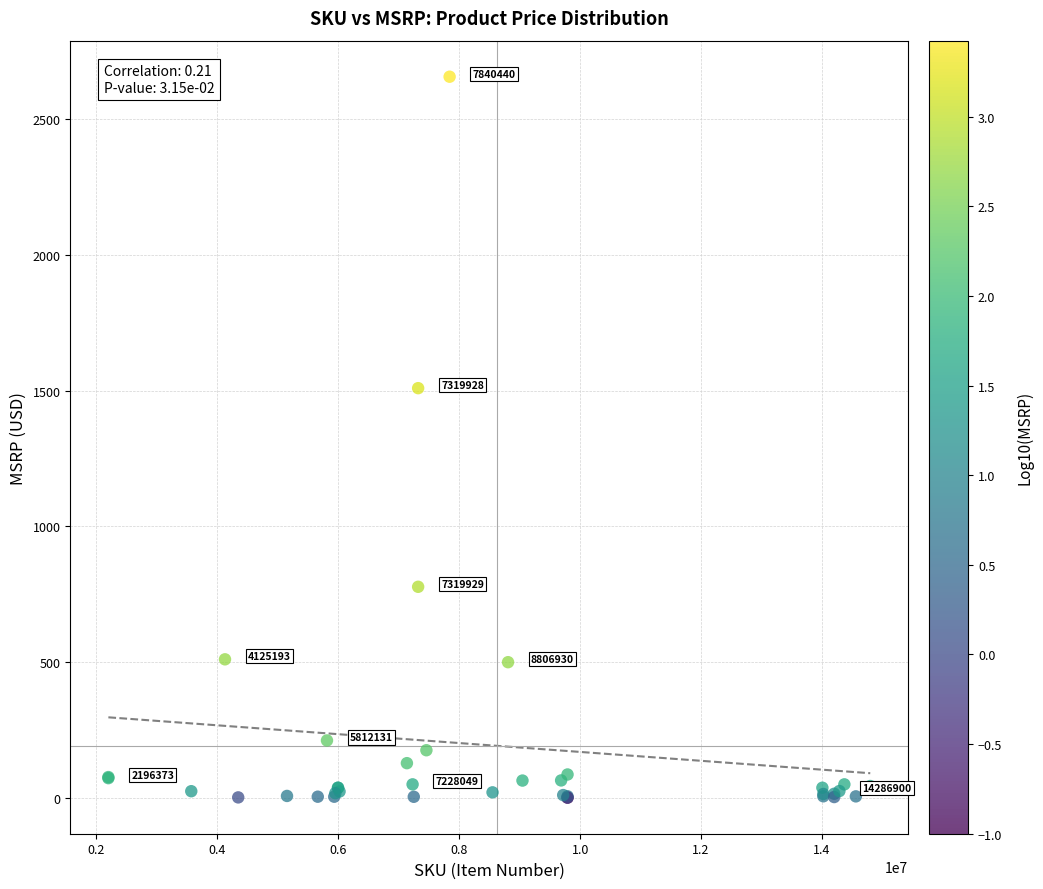

What Y value in the scatter plot is closest to 1328?

1508.9